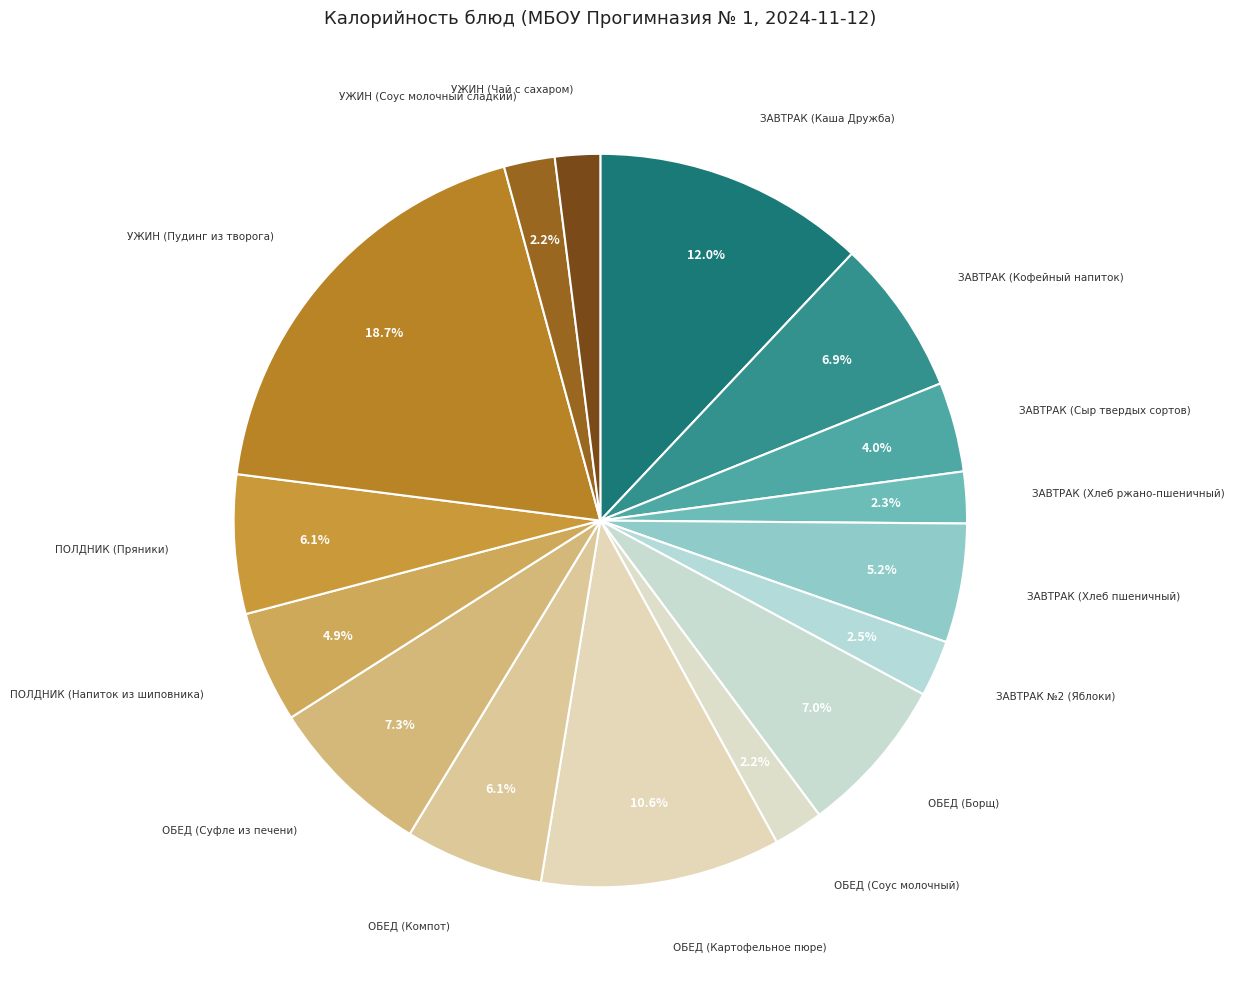

To the nearest percent, what percentage of the pie is УЖИН (Соус молочный сладкий)?

2%